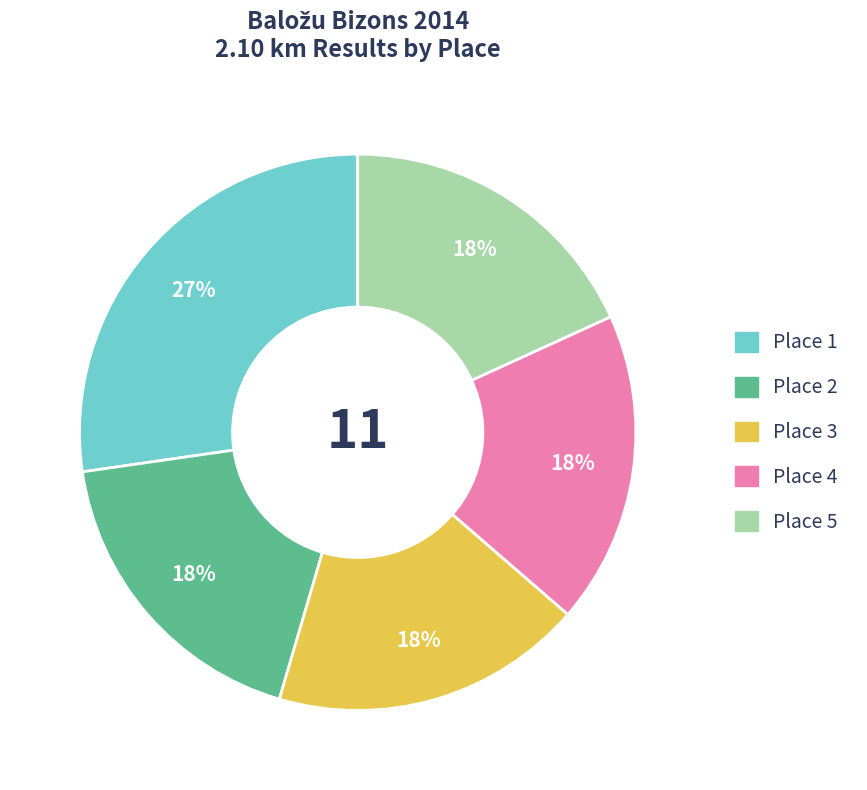

Combined, do Place 2 and Place 1 account for over 50%?

No